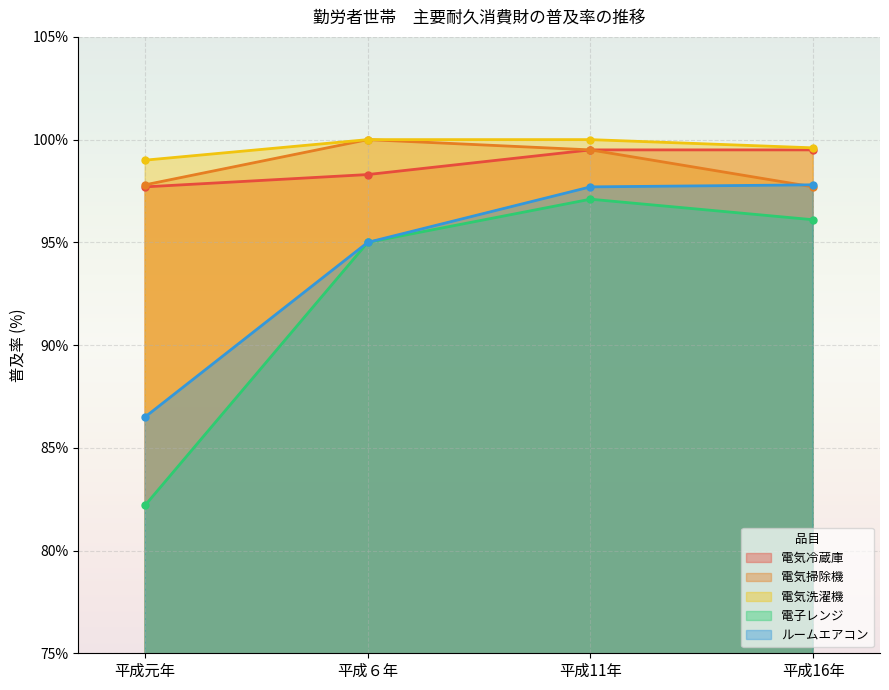

Reading right to left, extract all data points from this chart.

電気冷蔵庫: 平成16年=99.5	平成11年=99.5	平成６年=98.3	平成元年=97.7
電気掃除機: 平成16年=97.7	平成11年=99.5	平成６年=100.0	平成元年=97.8
電気洗濯機: 平成16年=99.6	平成11年=100.0	平成６年=100.0	平成元年=99.0
電子レンジ: 平成16年=96.1	平成11年=97.1	平成６年=95.0	平成元年=82.2
ルームエアコン: 平成16年=97.8	平成11年=97.7	平成６年=95.0	平成元年=86.5